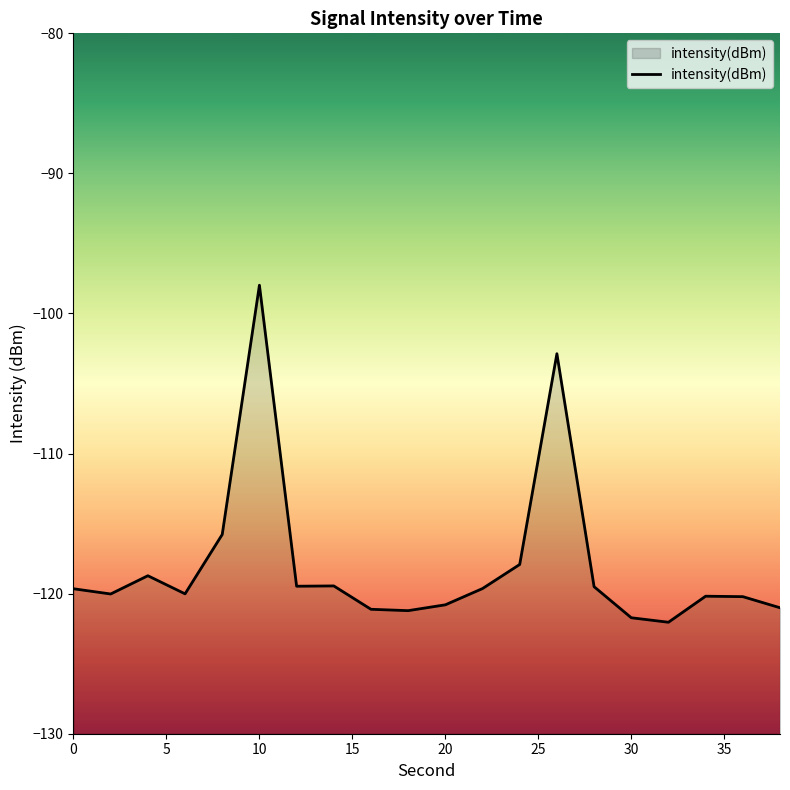

Count the number of categories in the chart.

20